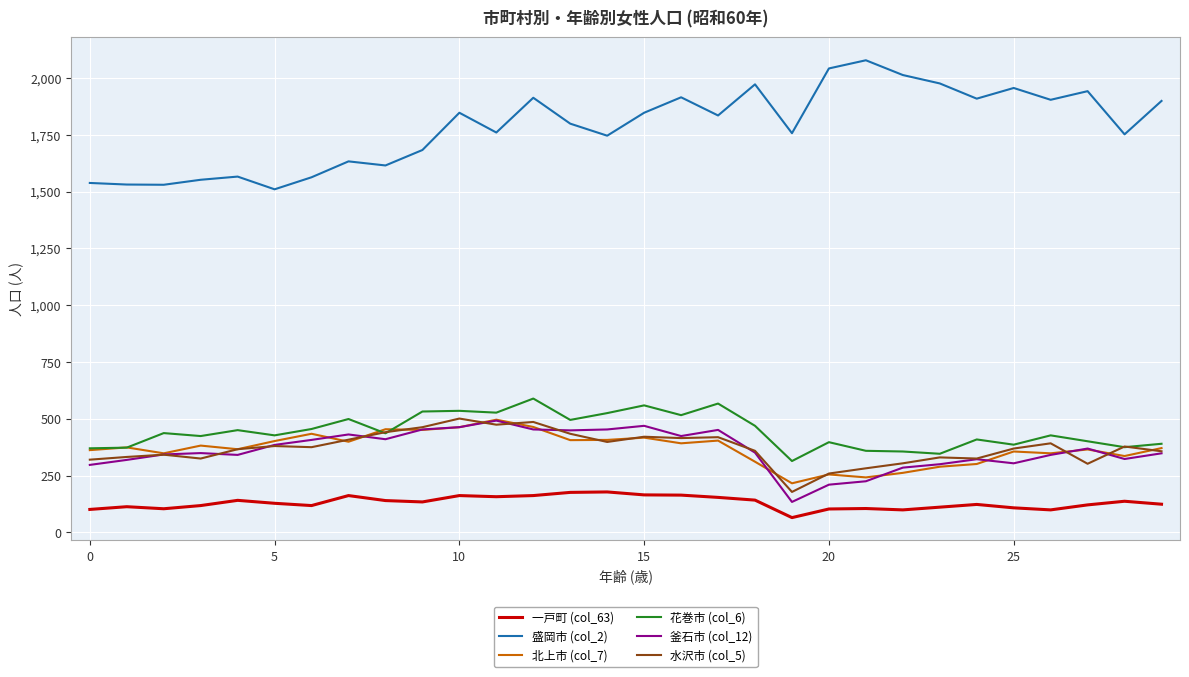

Which series has the largest range (max minus min)?

盛岡市 (col_2)